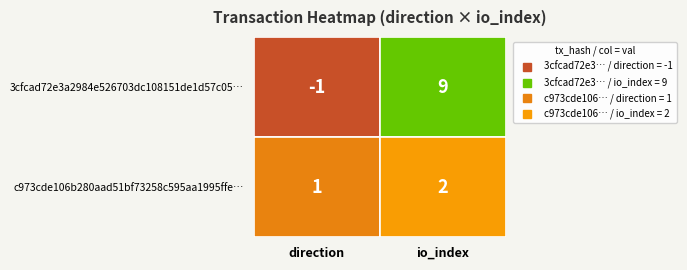

What is the approximate value of c973cde106b280aad51bf73258c595aa1995ffe at 1?

2